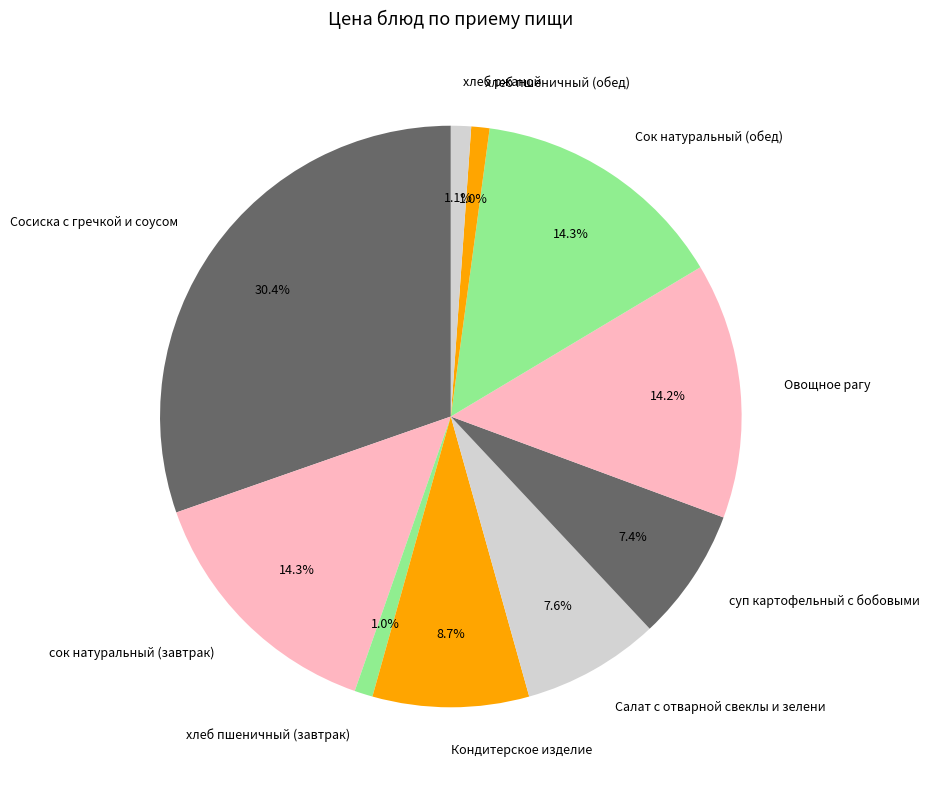

To the nearest percent, what is the difference between the суп картофельный с бобовыми and Сосиска с гречкой и соусом slice percentages?

23%